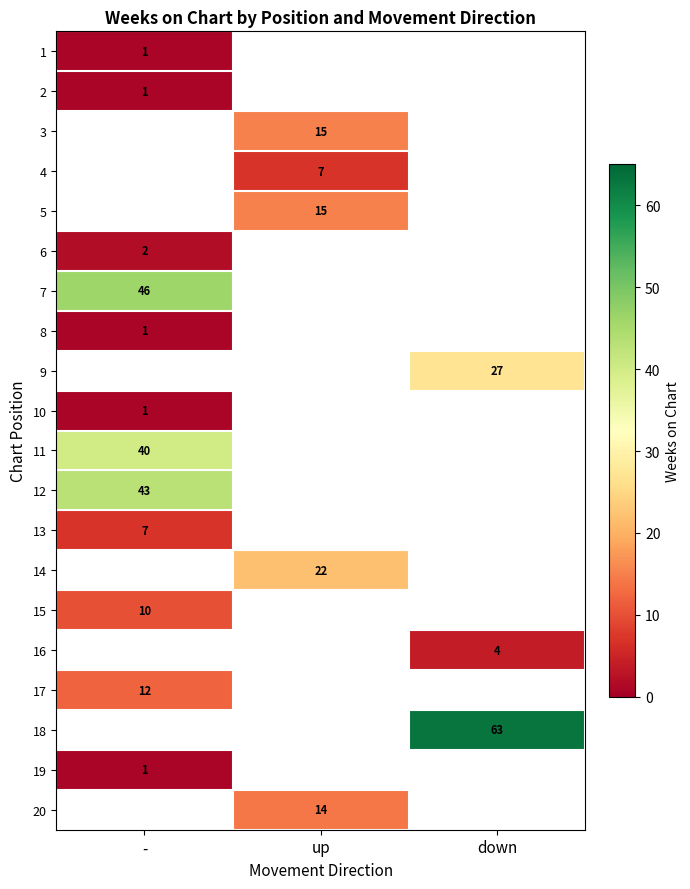

The 12 series shows 70.7 at -. True or false?

False